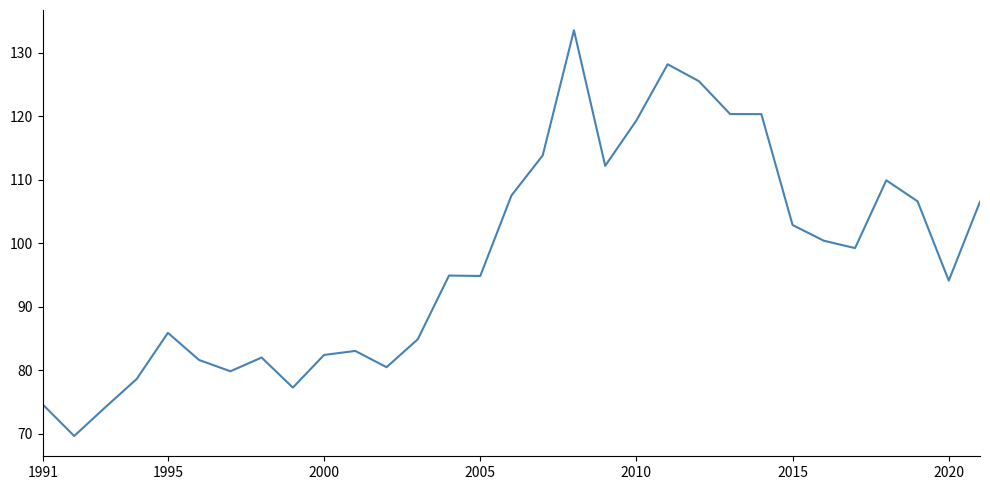

What is the greatest value displayed?

133.5